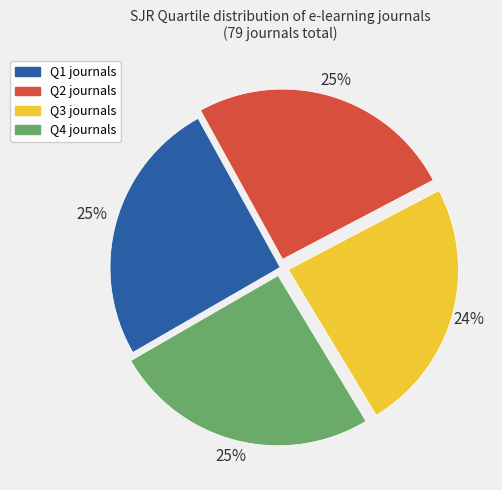

How many slices are in this pie chart?

4